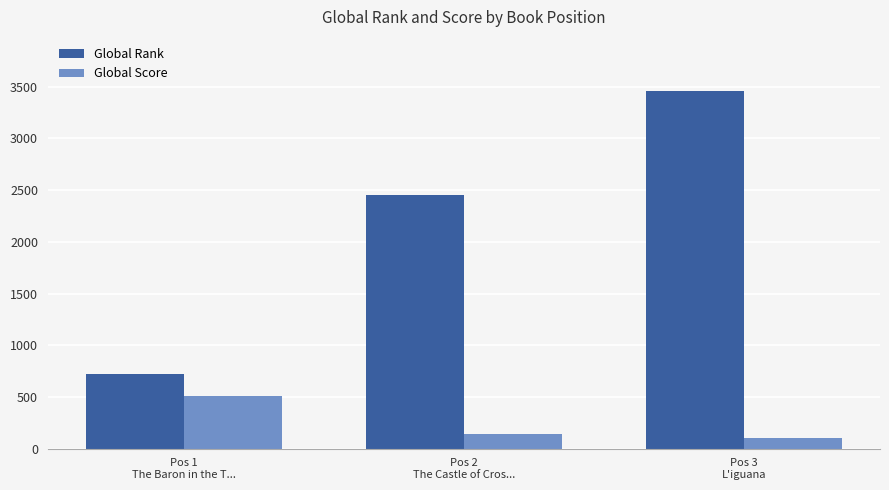

What is the label of the 3rd bar from the right?

Pos 1
The Baron in the T...